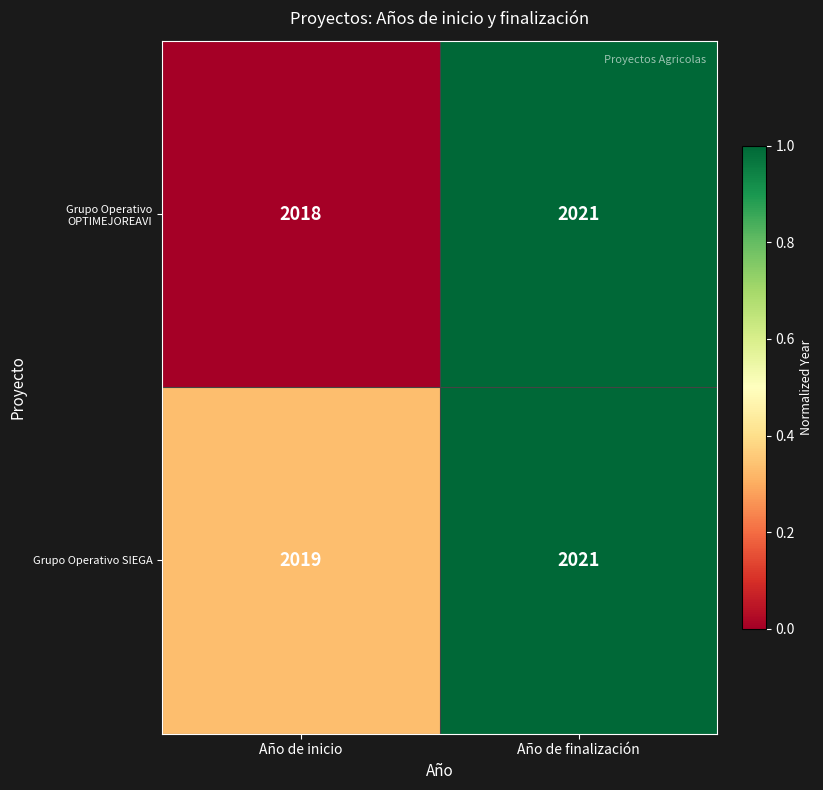

Between Año de inicio and Año de finalización, which series saw the biggest shift?

Grupo Operativo OPTIMEJOREAVI